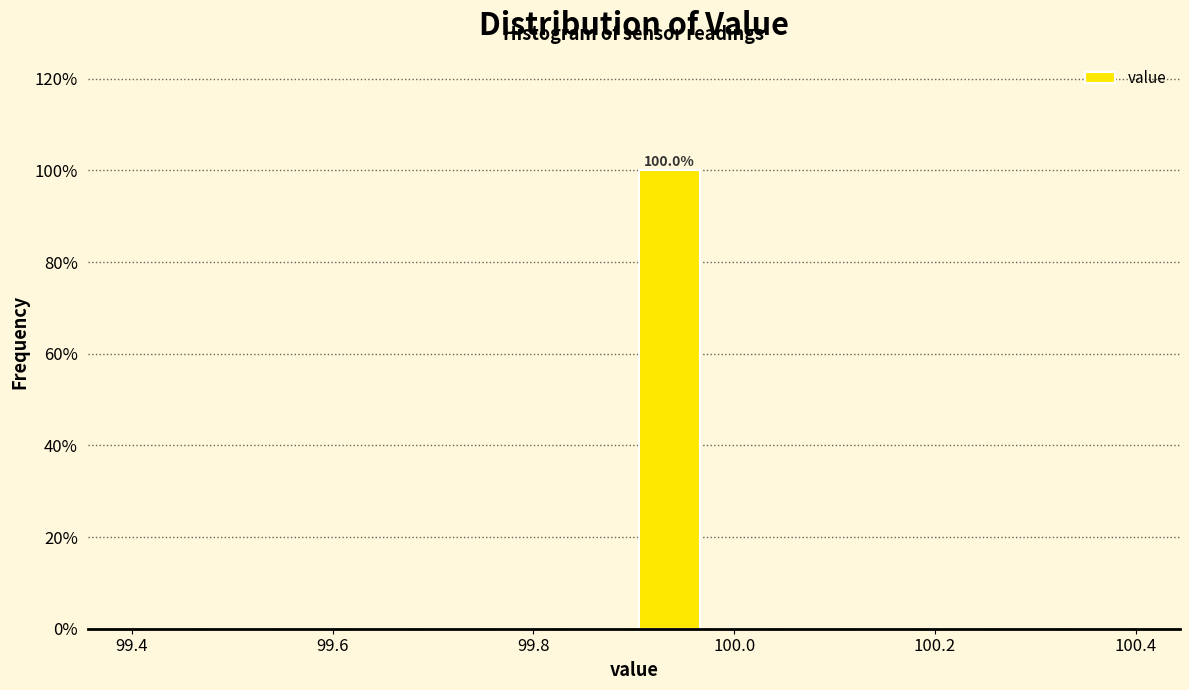

Read against the x-axis, roughly where is the centre of the tallest bar?

99.94